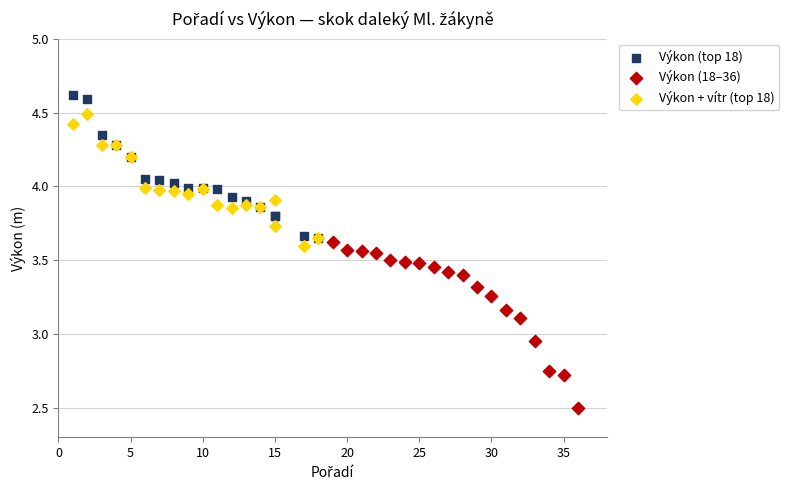

Which series reaches the minimum Y coordinate?

Výkon (18–36)